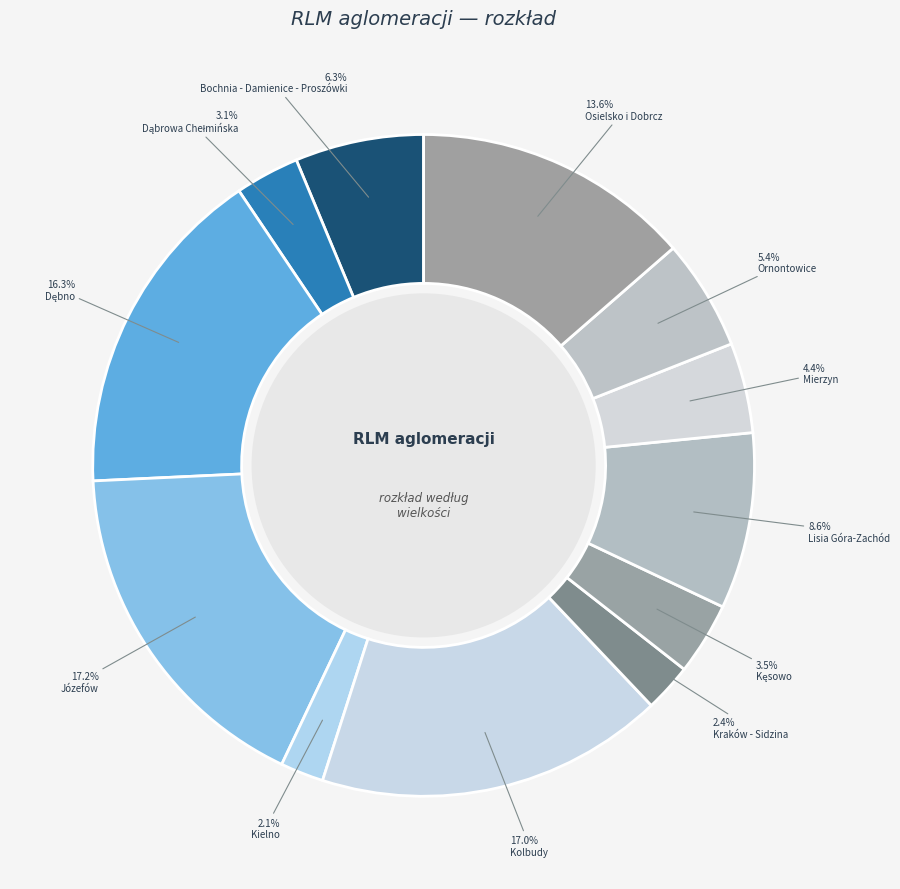

Does Osielsko i Dobrcz represent more than half of the total?

No